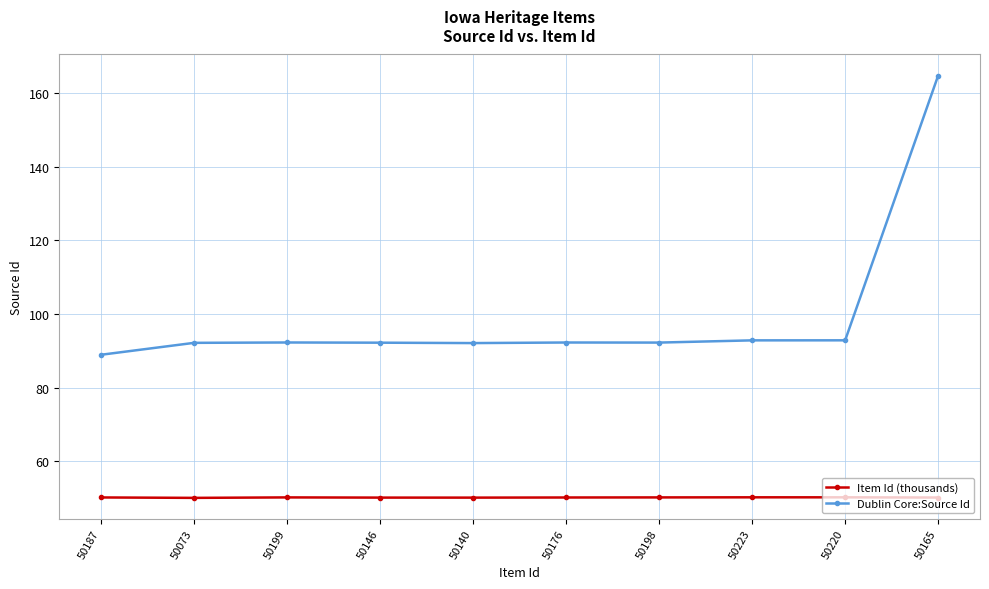

Rank the series by their average value, from lowest to highest.

Item Id (thousands), Dublin Core:Source Id